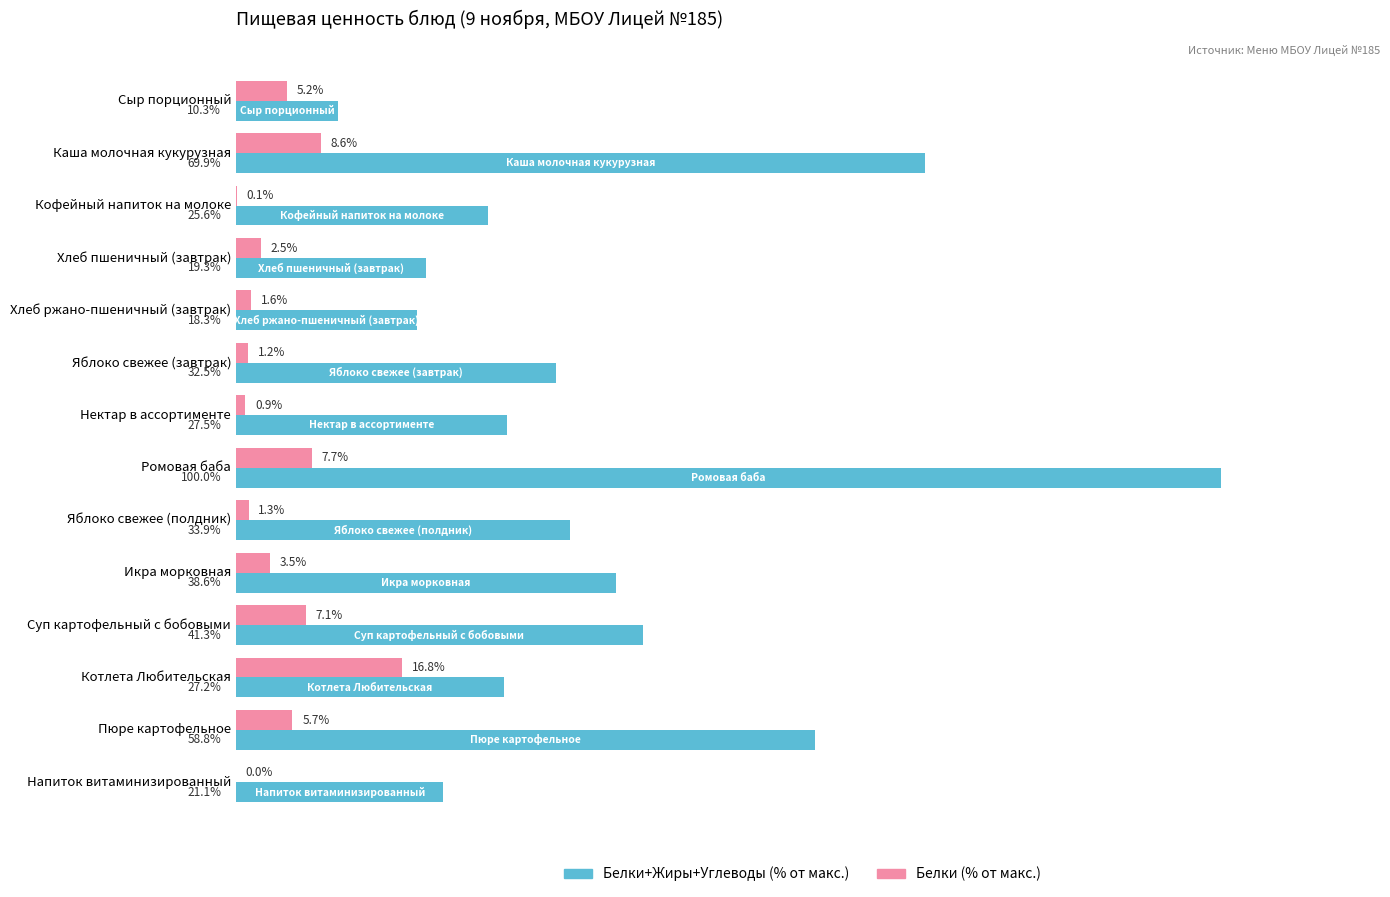

Which series changed the most between Каша молочная кукурузная and Икра морковная?

Белки+Жиры+Углеводы (% от макс.)